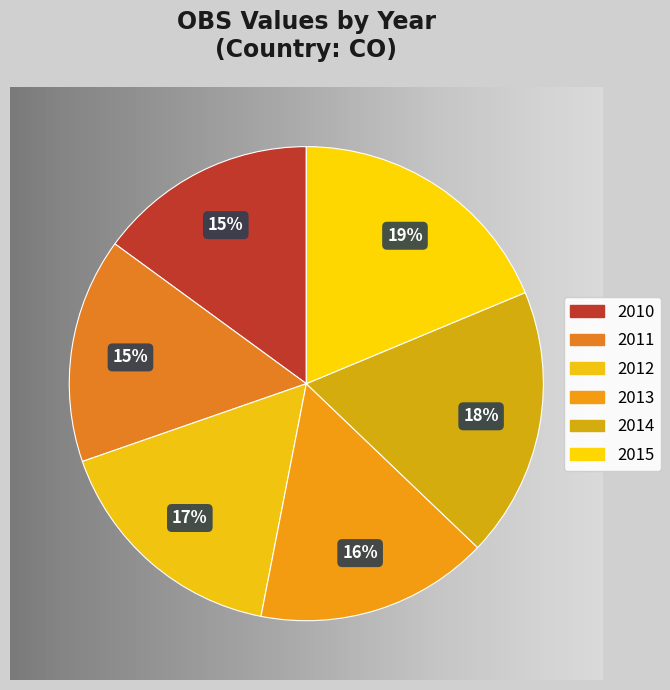

Does any single category account for the majority?

No